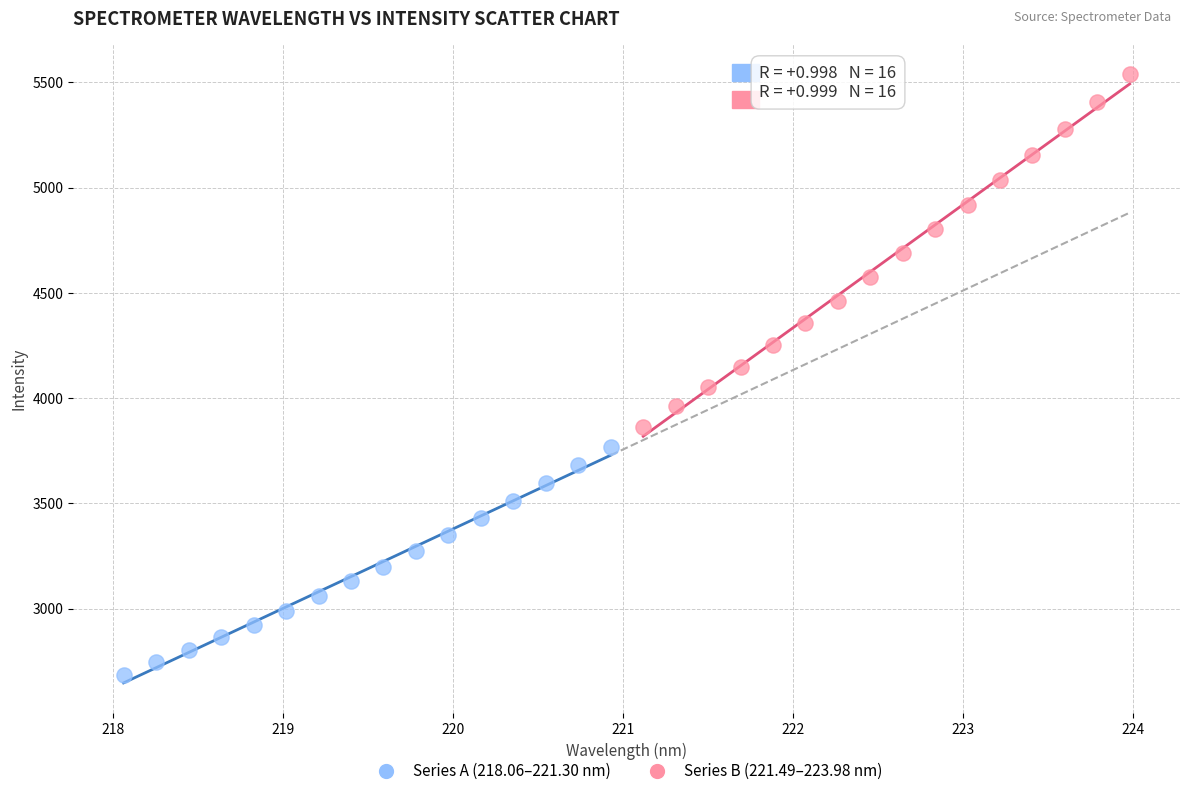

Which series contains the highest Y value?

Series B (221.49–223.98 nm)